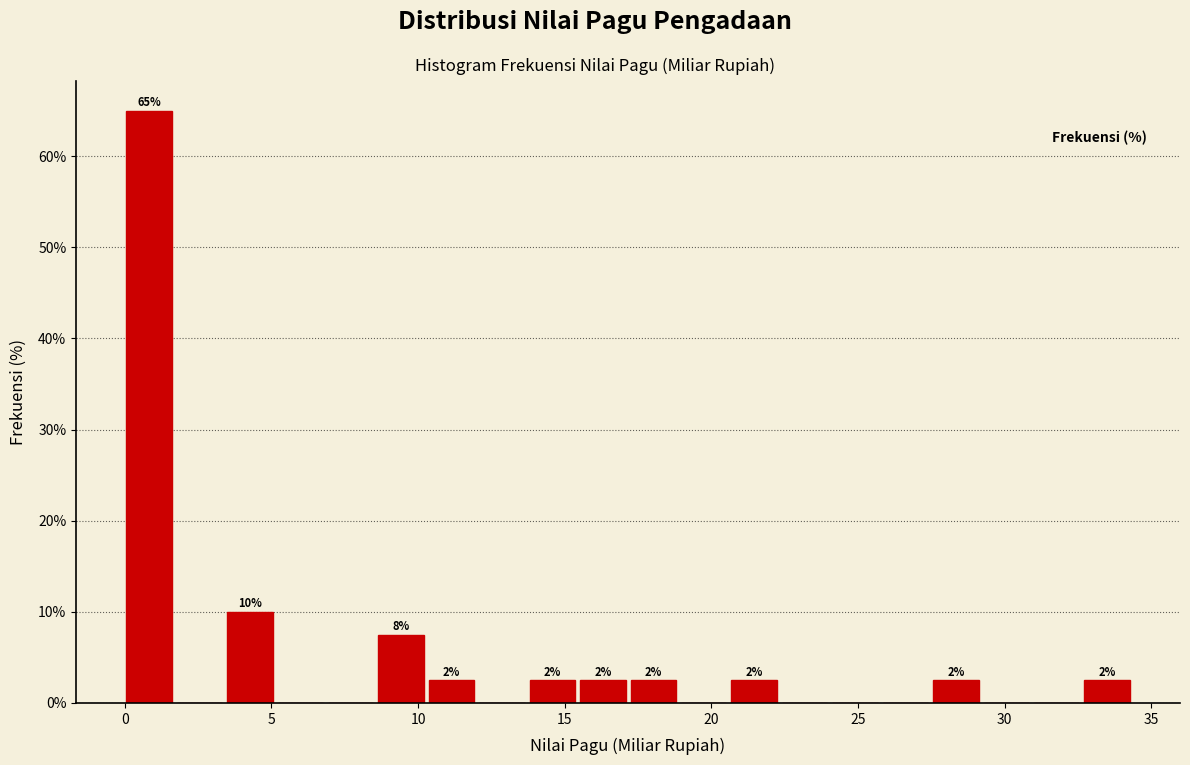

Read against the x-axis, roughly where is the centre of the tallest bar?

1.0